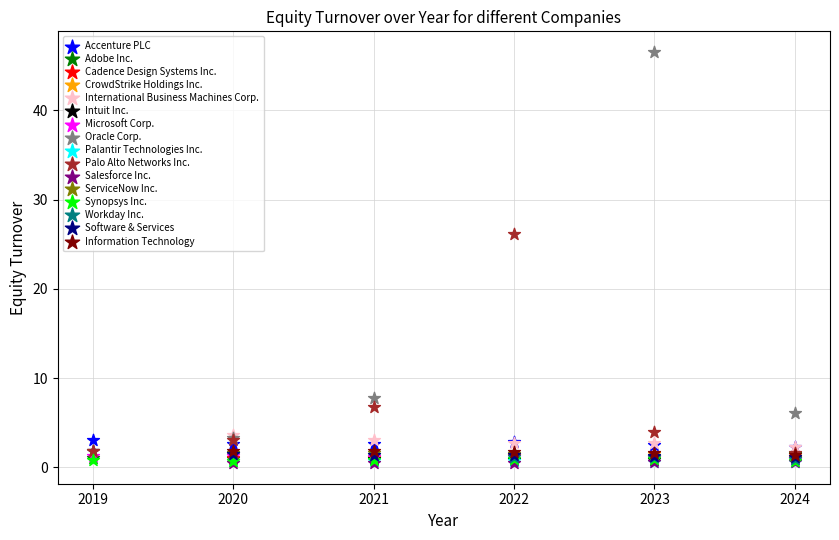

Which series has the widest spread of Y values?

Oracle Corp.